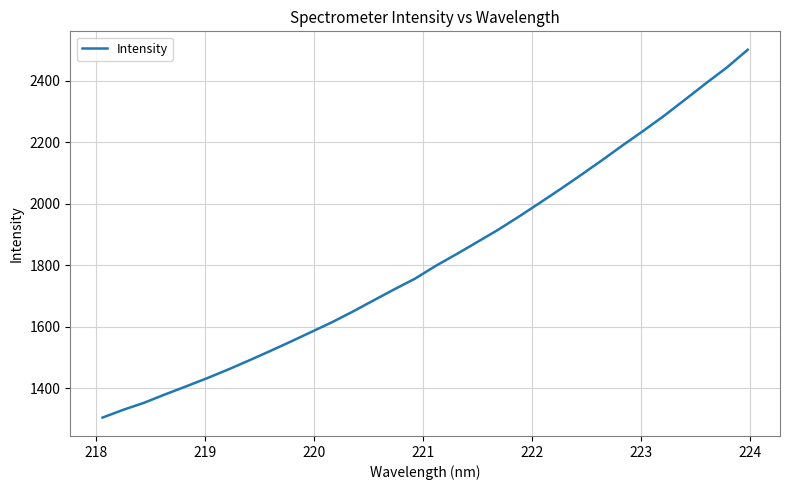

What is the smallest value displayed?

1305.5